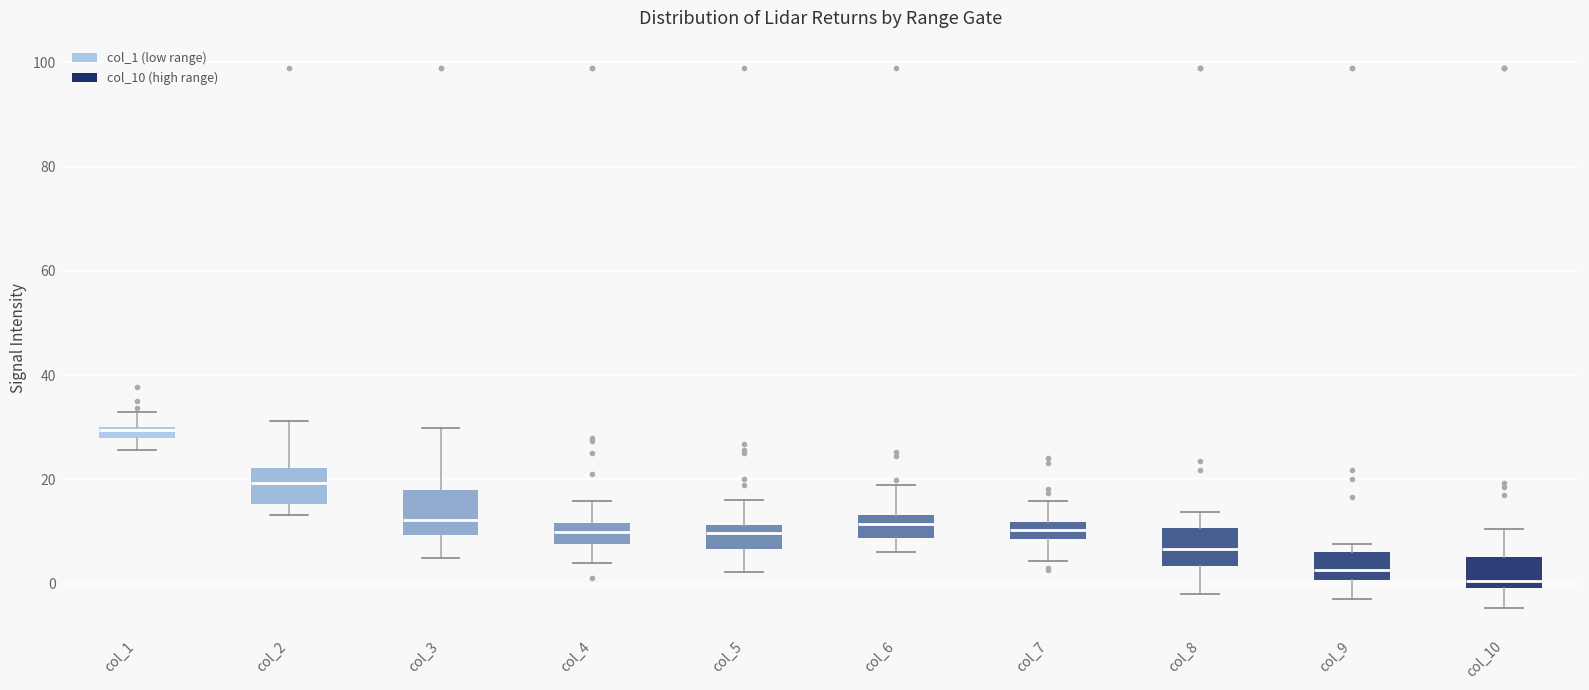

Where is the lower edge of the box for col_8 on the y-axis? The values are not printed on the chart, so give them approximately, as read against the axis.

4